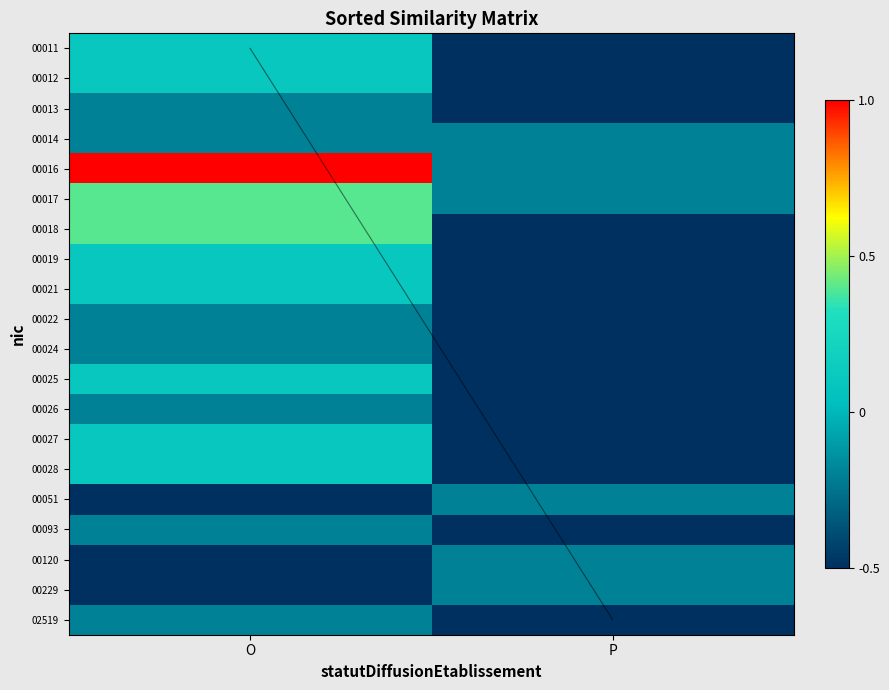

What is the maximum value shown in the chart?

1.0